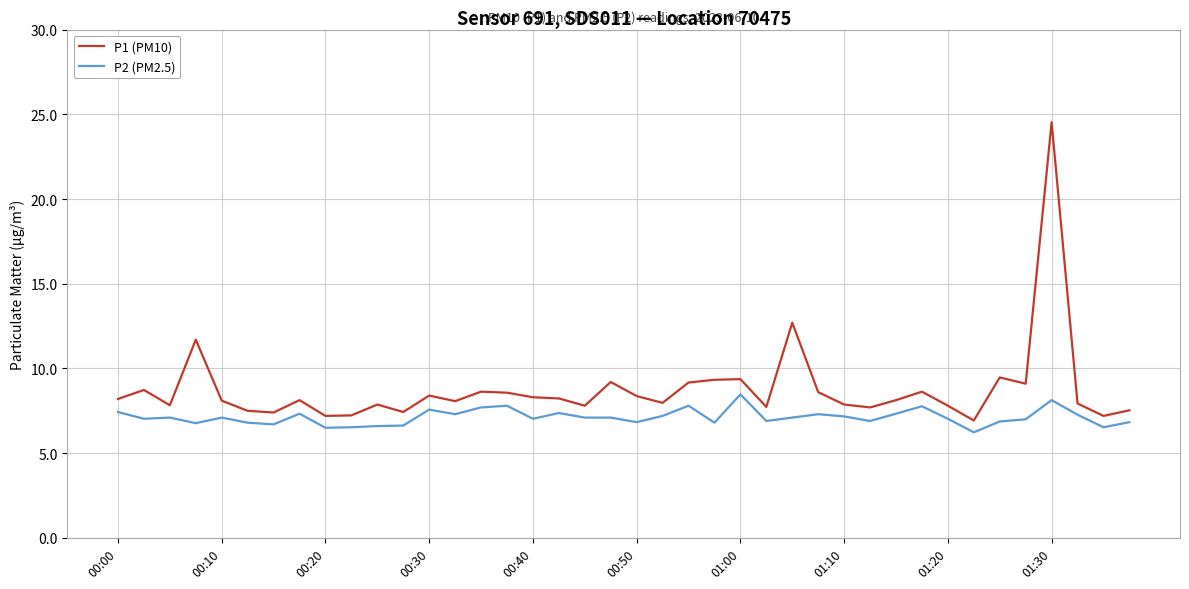

List the series in order of their peak value, highest first.

P1 (PM10), P2 (PM2.5)